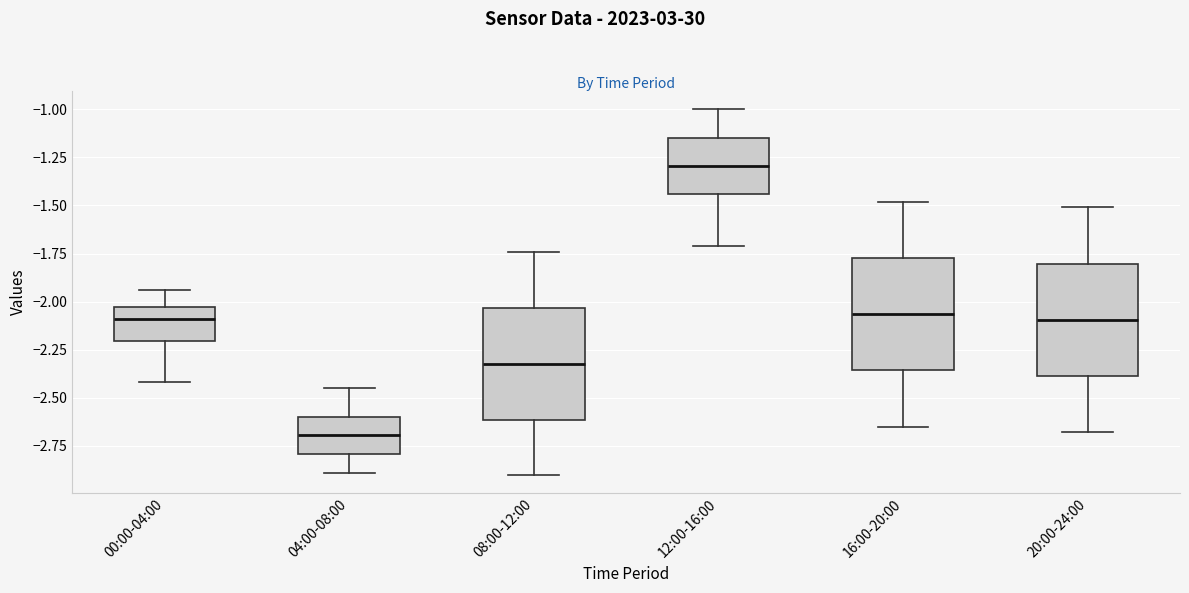

Reading left to right, transcribe this box plot: for each box, give where its median line is, the range the box spans, and where its two whiskers end, as read against the y-axis. The values are not printed on the chart, so give them approximately, as read against the axis.

00:00-04:00: median -2.10, box -2.20 to -2.05, whiskers -2.40 to -1.95
04:00-08:00: median -2.70, box -2.80 to -2.60, whiskers -2.90 to -2.45
08:00-12:00: median -2.30, box -2.60 to -2.05, whiskers -2.90 to -1.75
12:00-16:00: median -1.30, box -1.45 to -1.15, whiskers -1.70 to -1.00
16:00-20:00: median -2.05, box -2.35 to -1.75, whiskers -2.65 to -1.50
20:00-24:00: median -2.10, box -2.40 to -1.80, whiskers -2.70 to -1.50